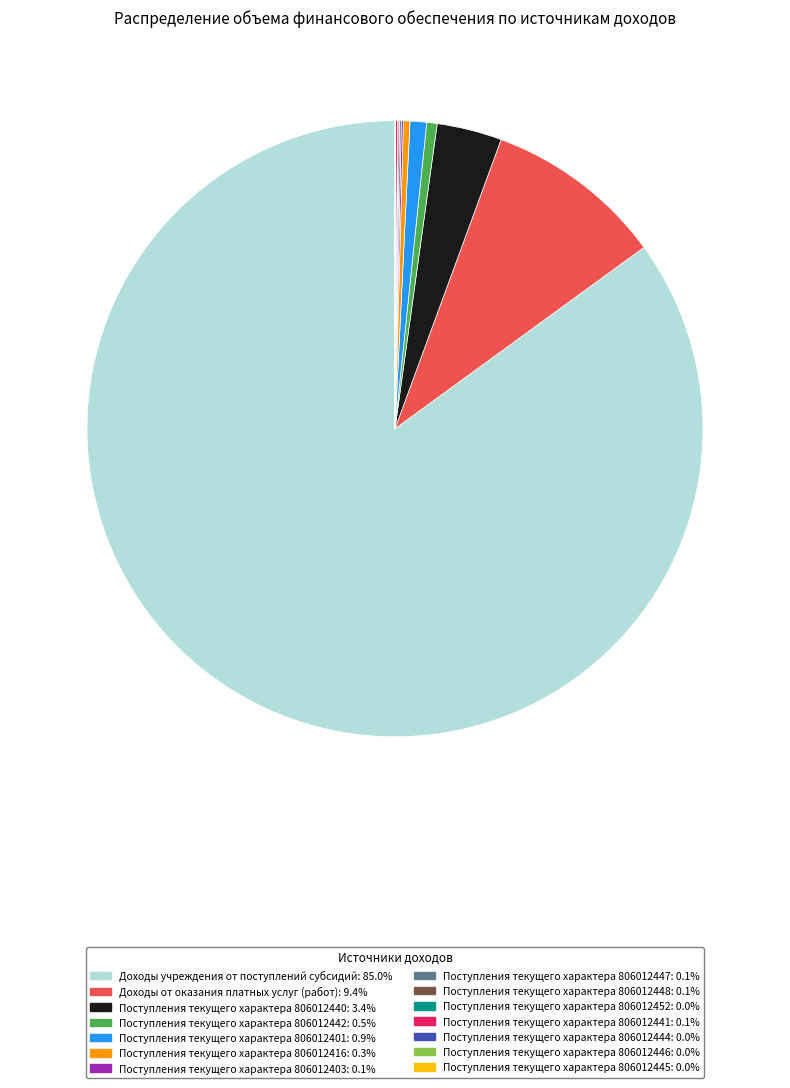

Does any single category account for the majority?

Yes